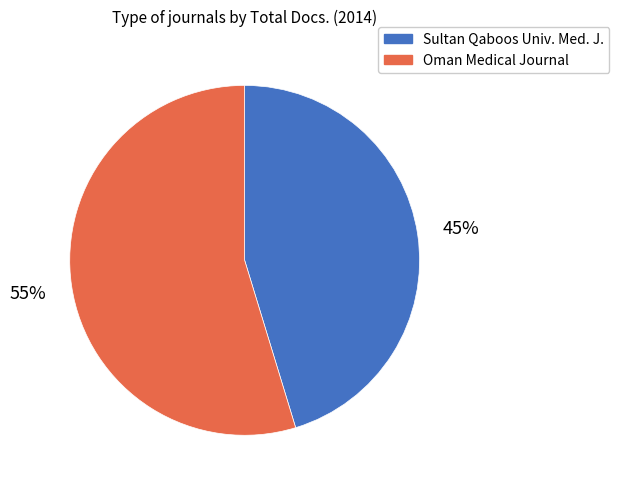

Count the number of slices in the pie.

2